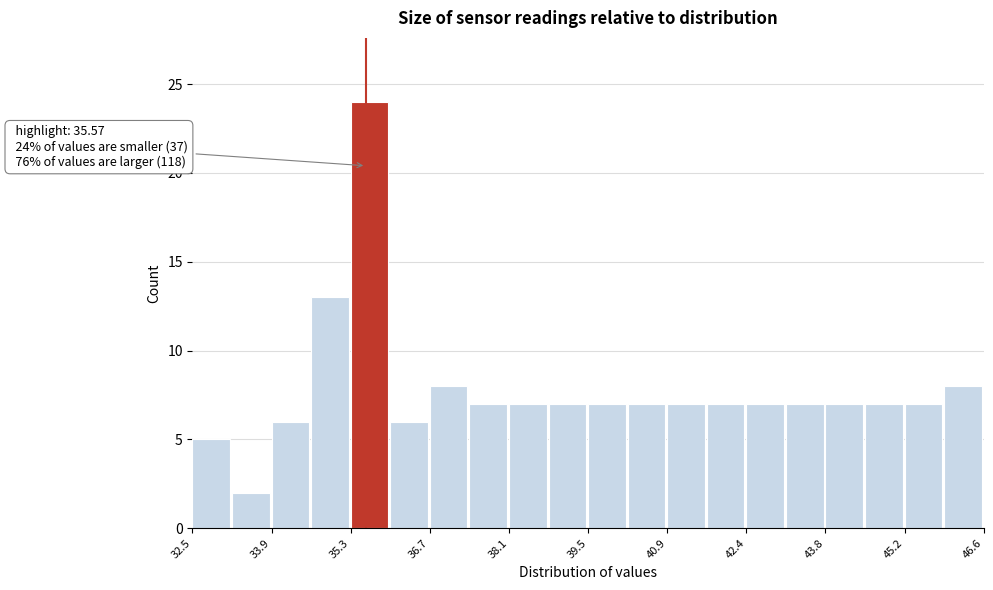

Around what value on the x-axis is the tallest bar? Give the approximate position of its centre, as read against the axis.

35.6